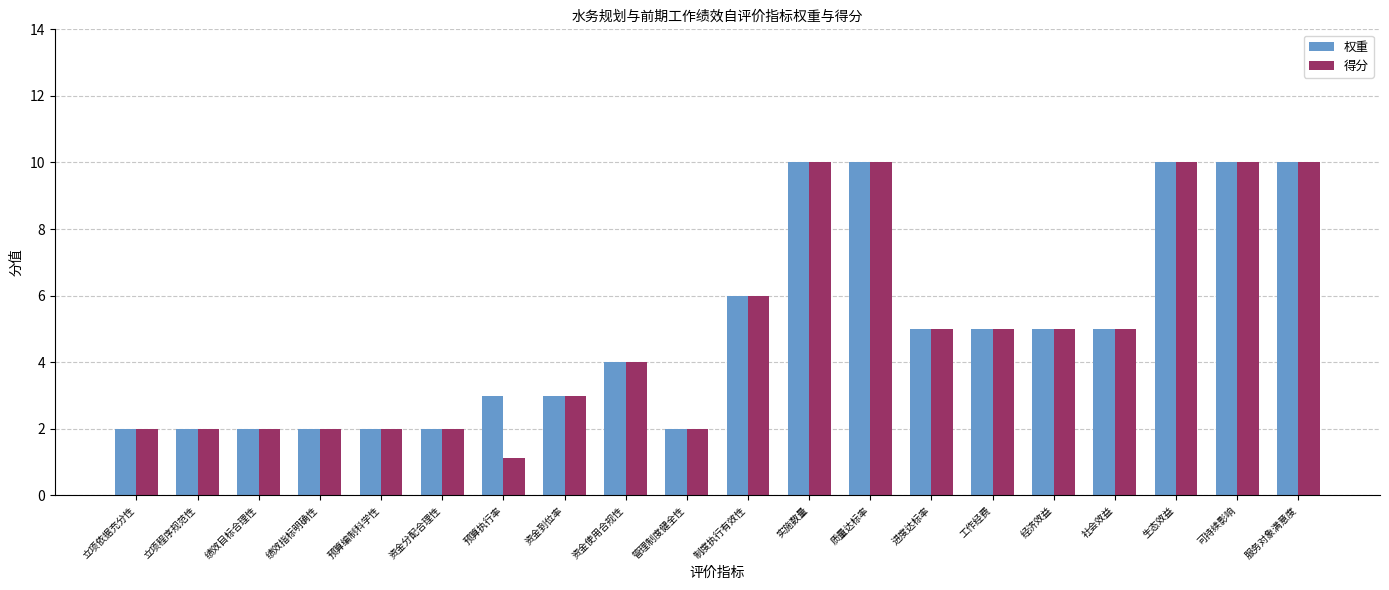

What are all the series names shown in the legend?

权重, 得分